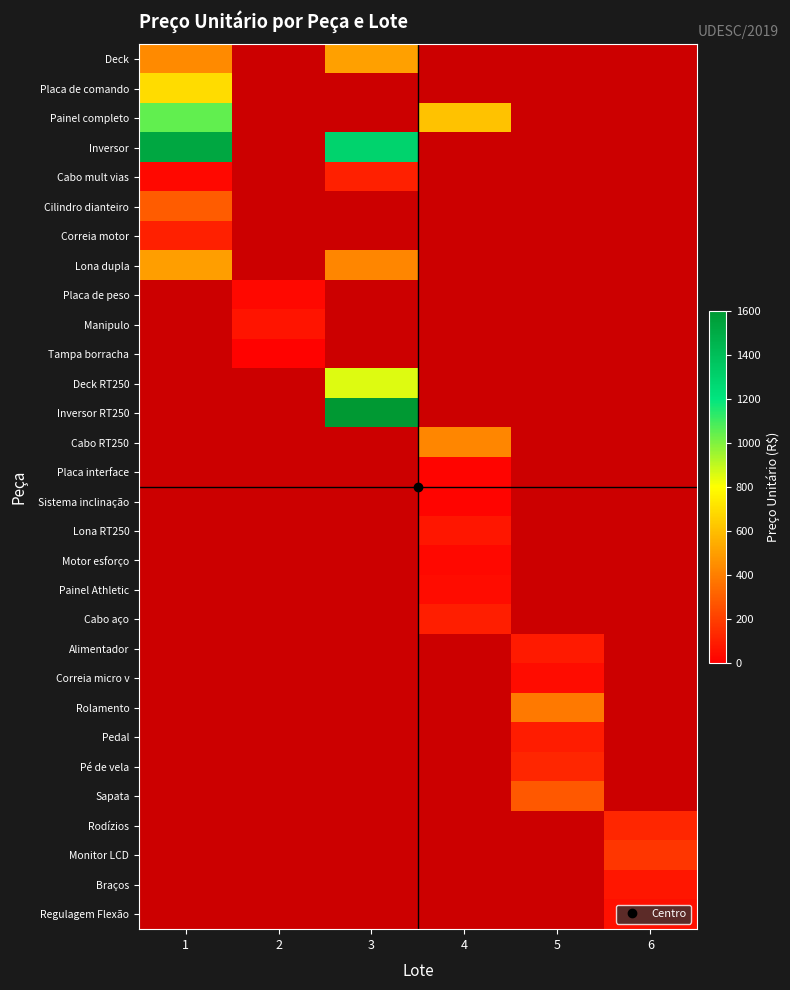

What is the maximum value for Inversor?

1520.1